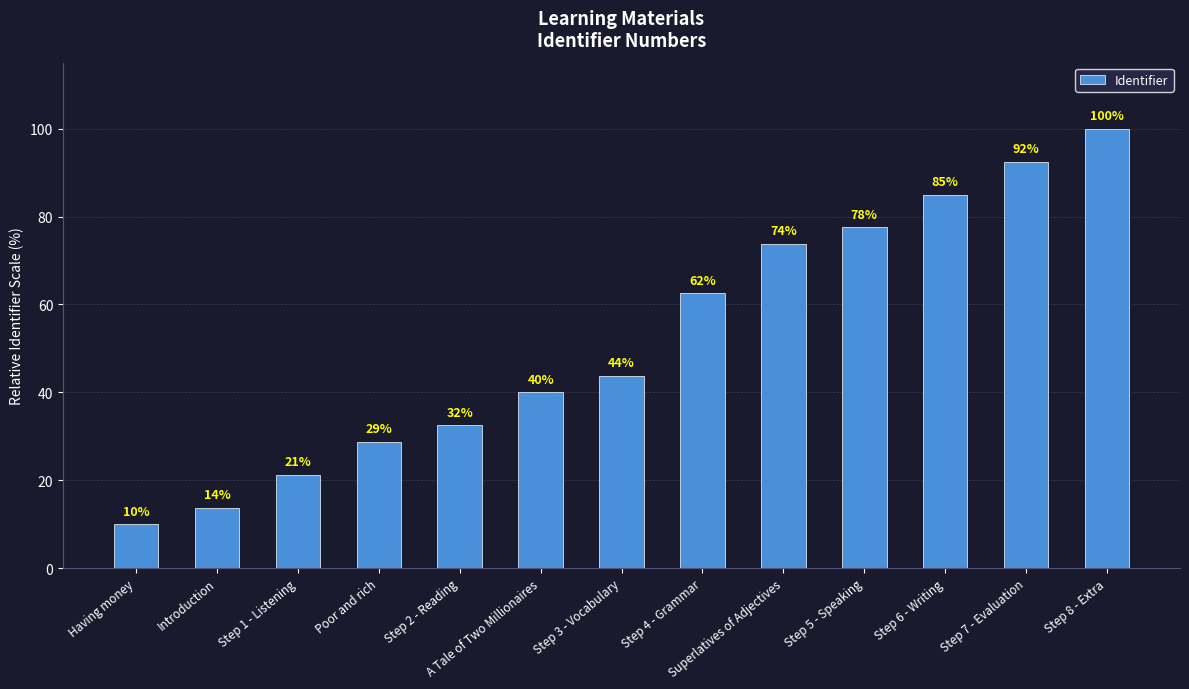

What is the label of the 12th bar from the left?

Step 7 - Evaluation